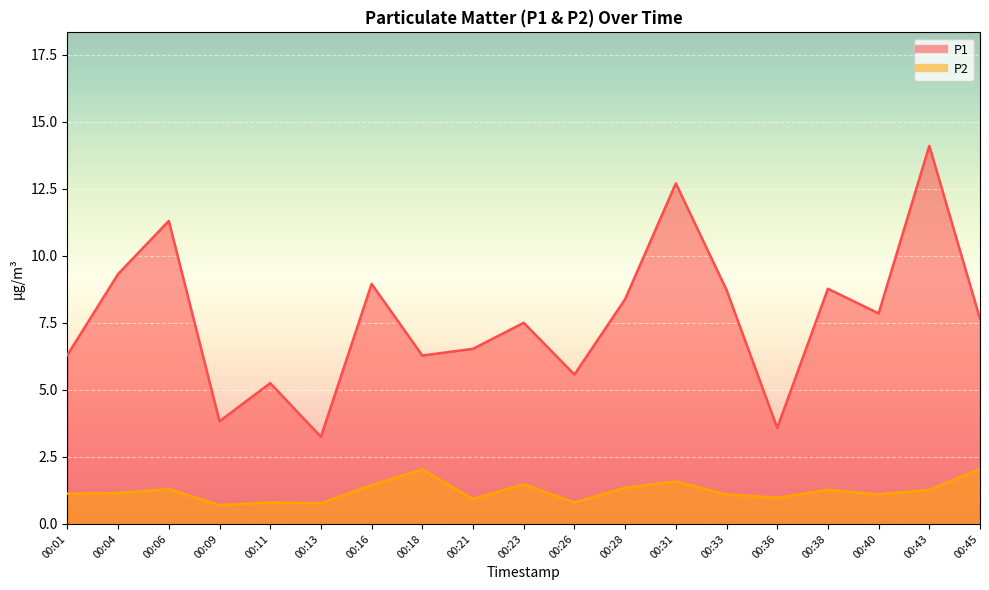

Reading left to right, list all the values displayed in this chart.

P1: 6.3	9.3	11.3	3.8	5.2	3.2	8.9	6.3	6.5	7.5	5.6	8.4	12.7	8.7	3.6	8.8	7.8	14.1	7.7
P2: 1.1	1.1	1.3	0.7	0.8	0.8	1.4	2.0	0.9	1.5	0.8	1.4	1.6	1.1	1.0	1.3	1.1	1.3	2.0